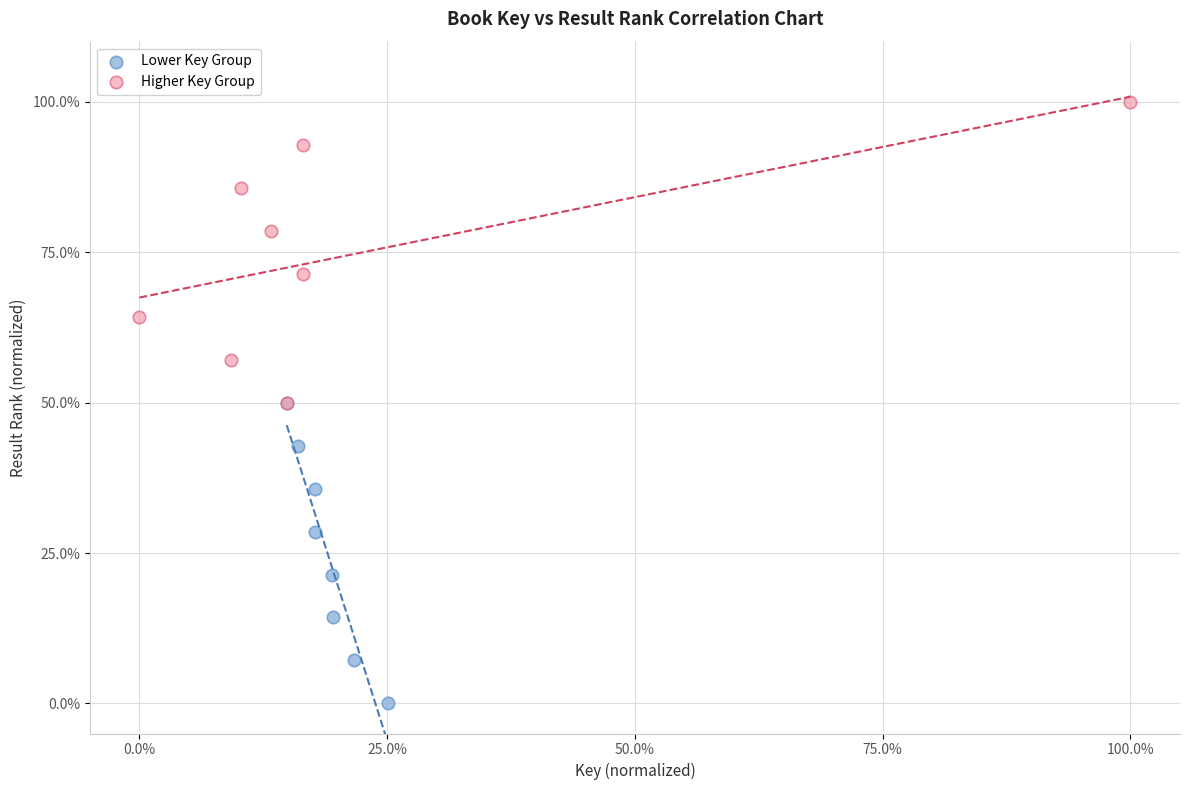

What are all the series names shown in the legend?

Lower Key Group, Higher Key Group